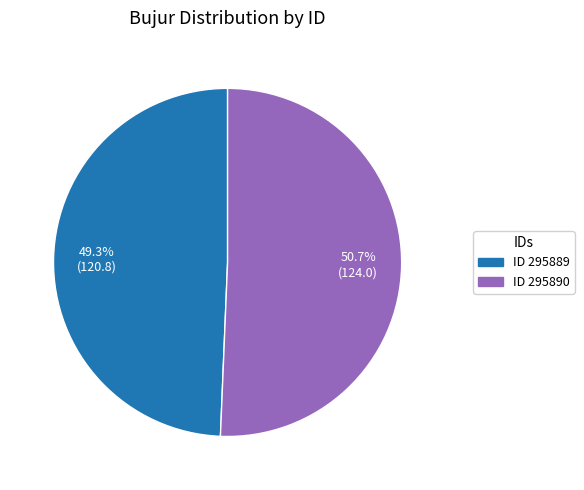

To the nearest percent, what is the average slice percentage?

50%